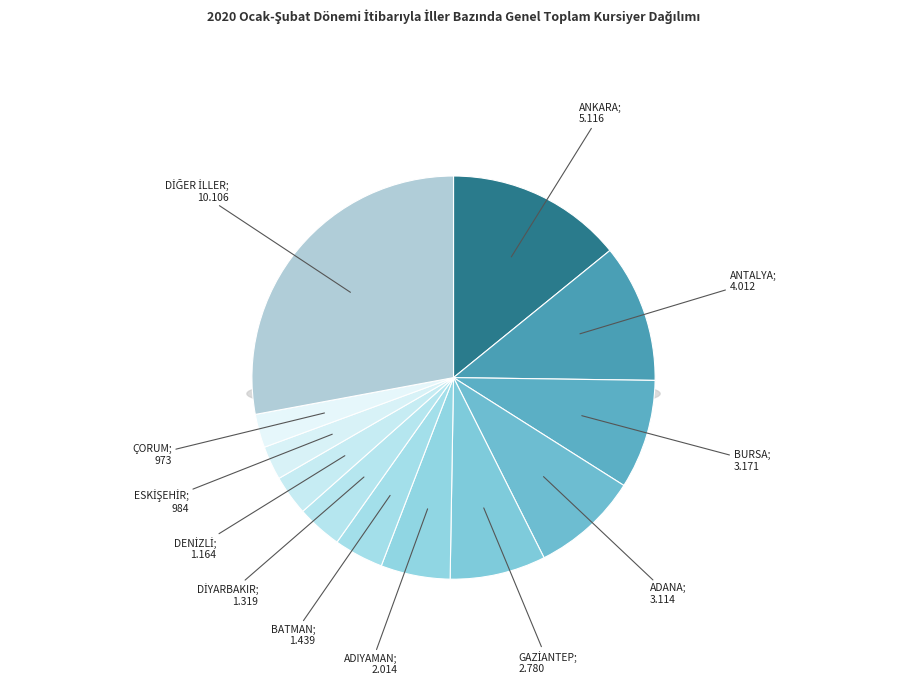

How much of the chart is everything except BOLU?

98.9%